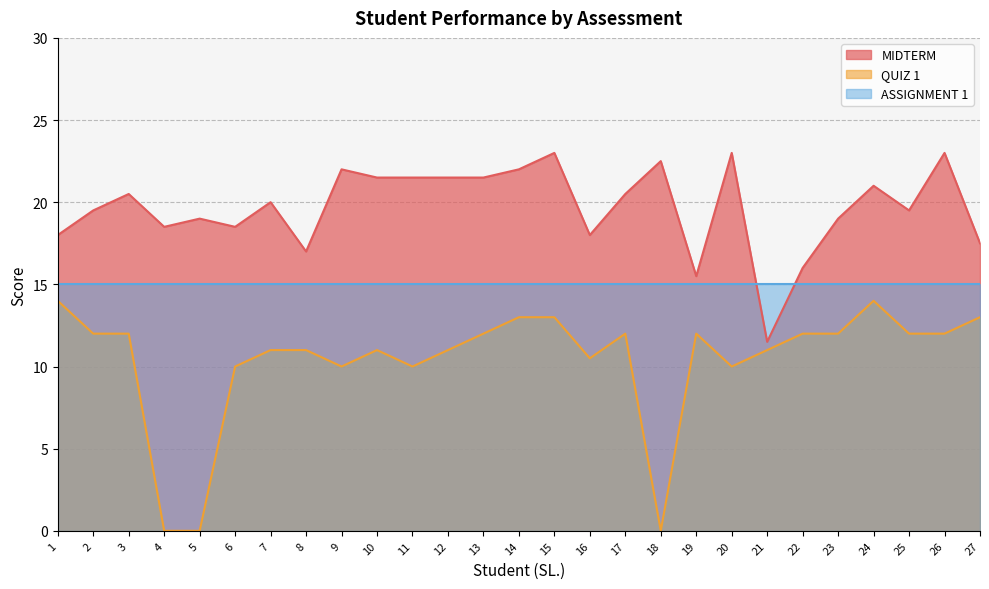

What value does the QUIZ 1 series have at 3?

12.0